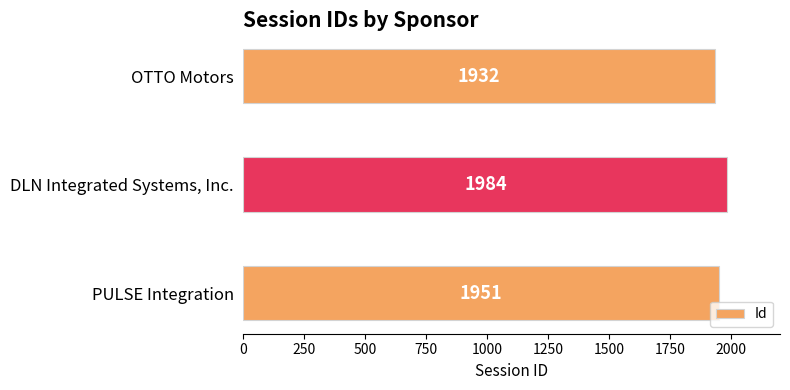

Approximately how many times larger is the value at DLN Integrated Systems, Inc. compared to PULSE Integration?

1.0